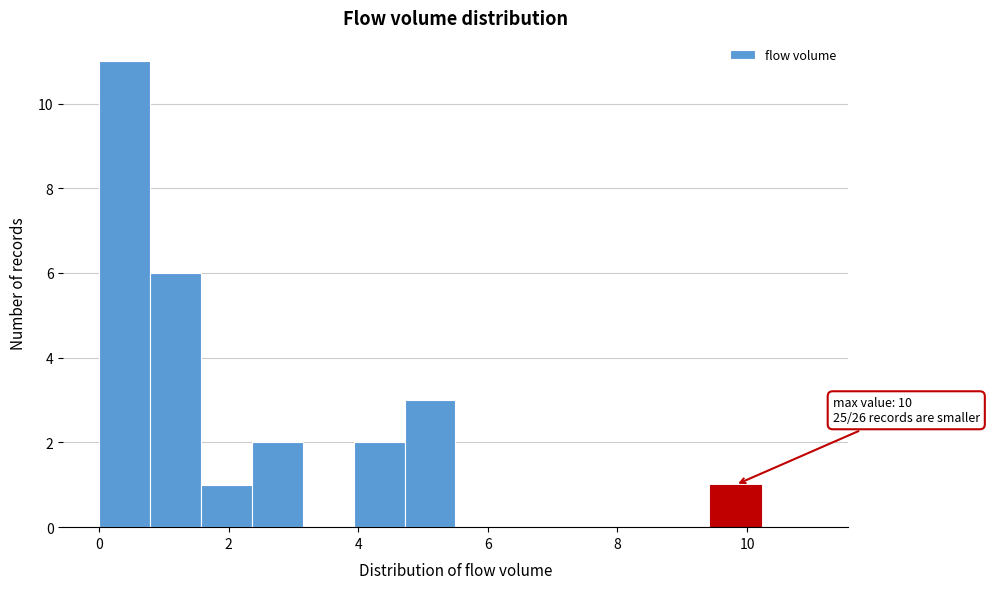

Around what value on the x-axis is the tallest bar? Give the approximate position of its centre, as read against the axis.

0.4